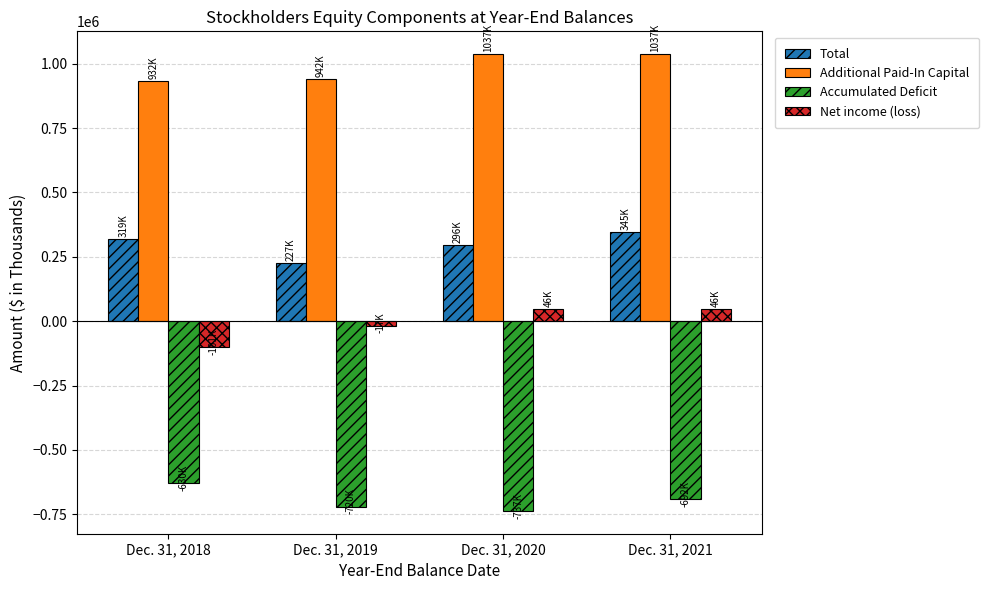

At Dec. 31, 2021, list the series in order from largest to smallest.

Additional Paid-In Capital, Total, Net income (loss), Accumulated Deficit